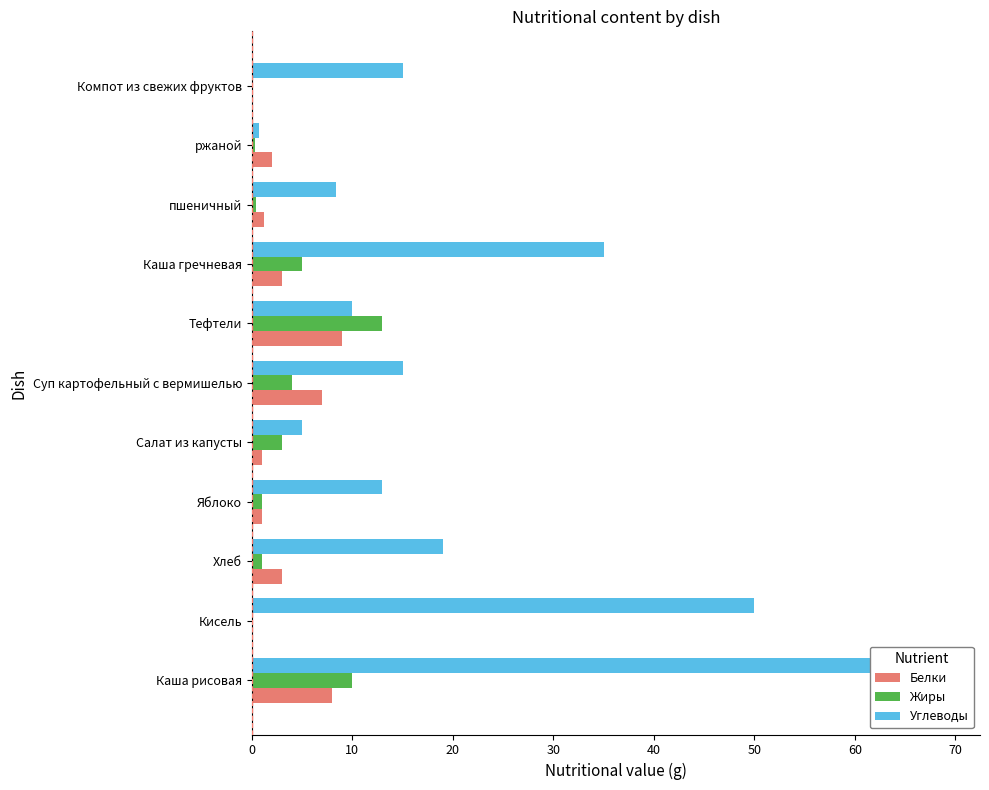

Is the value of Белки at Салат из капусты greater than the value of Углеводы at Компот из свежих фруктов?

No